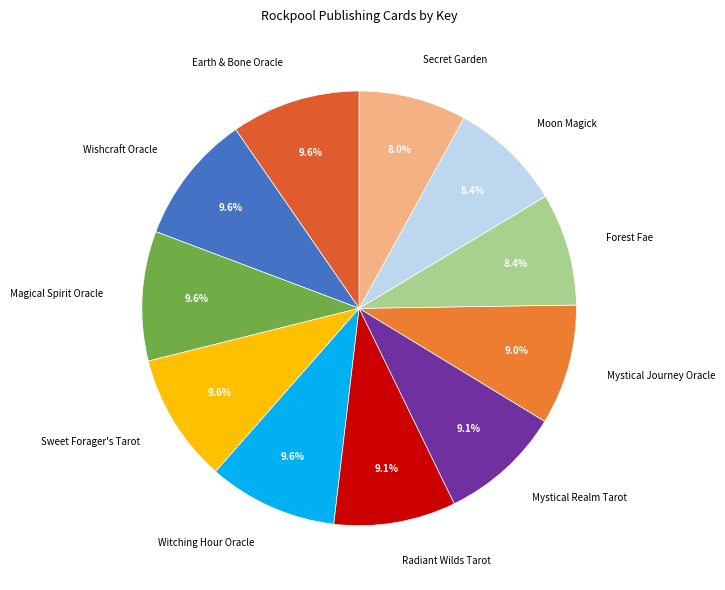

How many slices are in this pie chart?

11